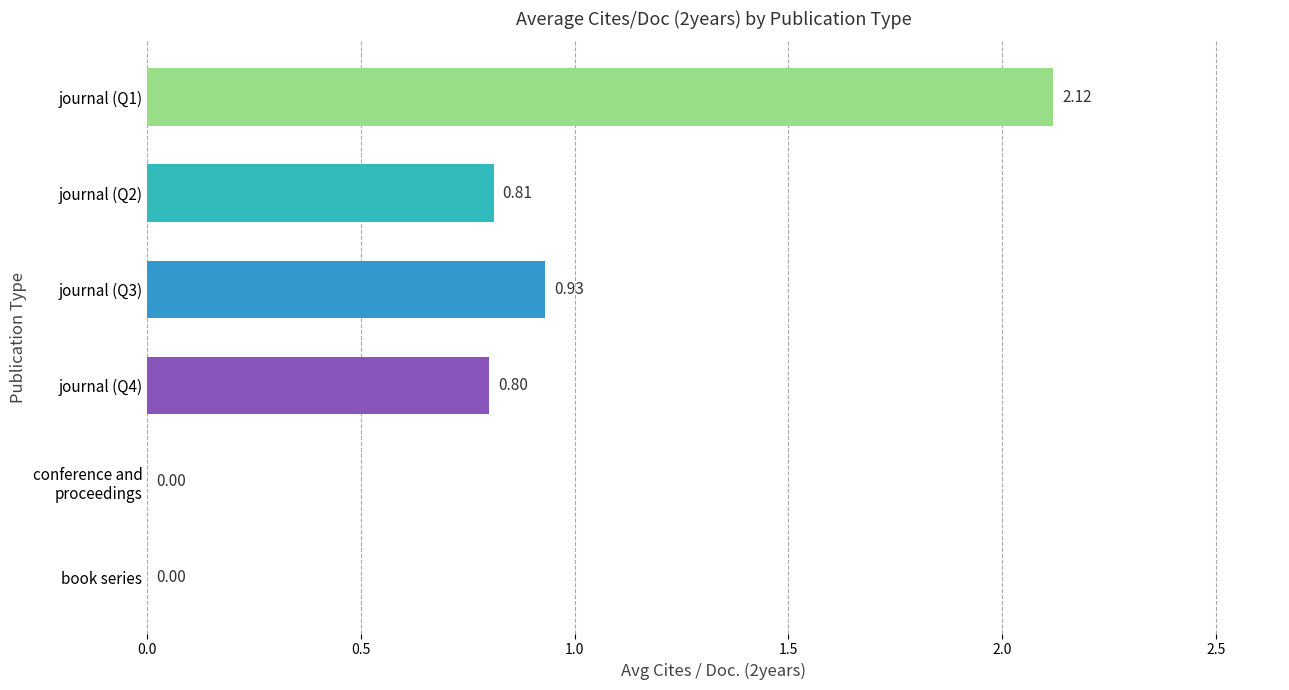

What is the sum of all values?

4.7